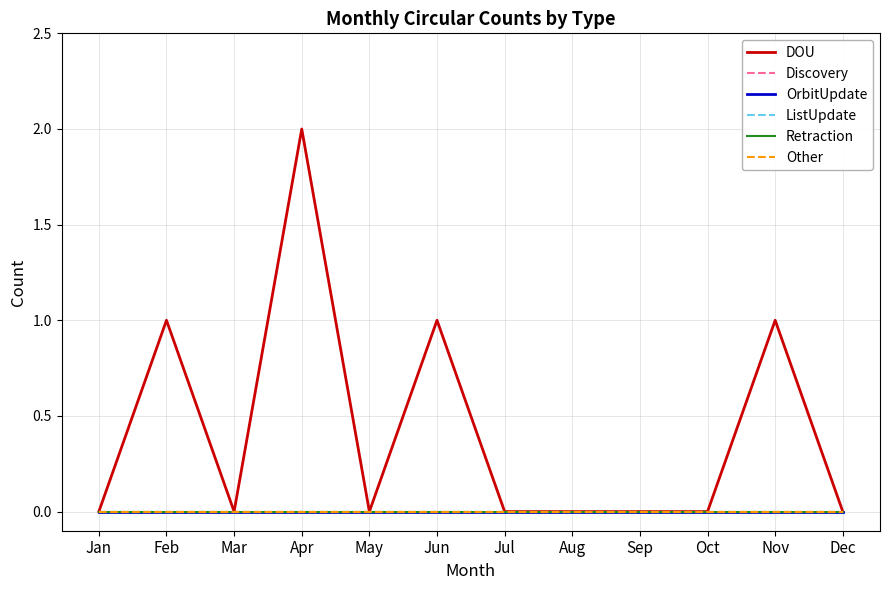

Reading left to right, list all the values displayed in this chart.

DOU: 0	1	0	2	0	1	0	0	0	0	1	0
Discovery: 0	0	0	0	0	0	0	0	0	0	0	0
OrbitUpdate: 0	0	0	0	0	0	0	0	0	0	0	0
ListUpdate: 0	0	0	0	0	0	0	0	0	0	0	0
Retraction: 0	0	0	0	0	0	0	0	0	0	0	0
Other: 0	0	0	0	0	0	0	0	0	0	0	0